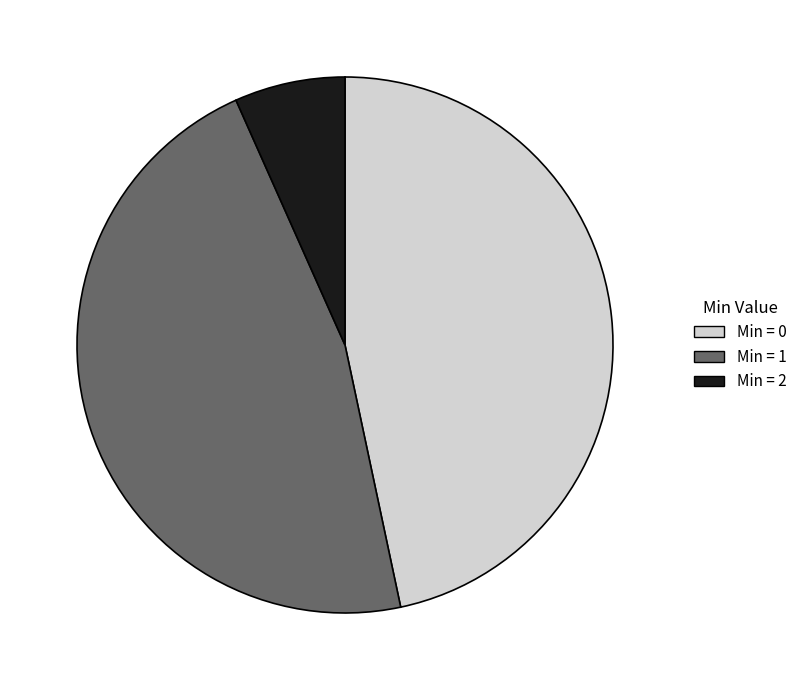

The Min = 2 slice represents 7% of the pie. True or false?

True